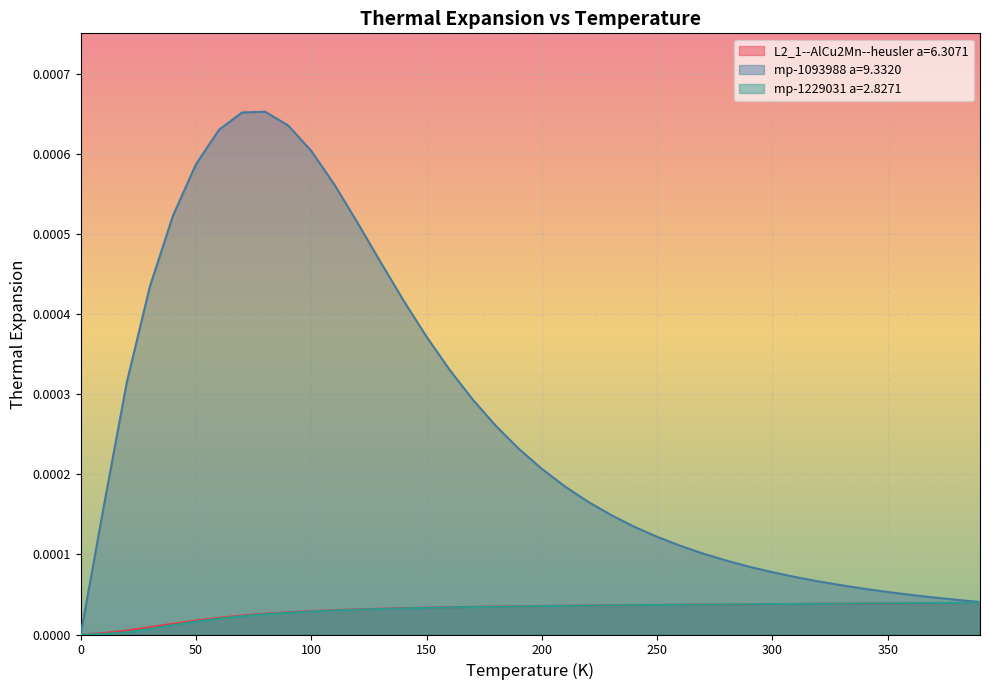

Rank the series at 320.0 from highest to lowest value.

mp-1093988 a=9.3320, mp-1229031 a=2.8271, L2_1--AlCu2Mn--heusler a=6.3071